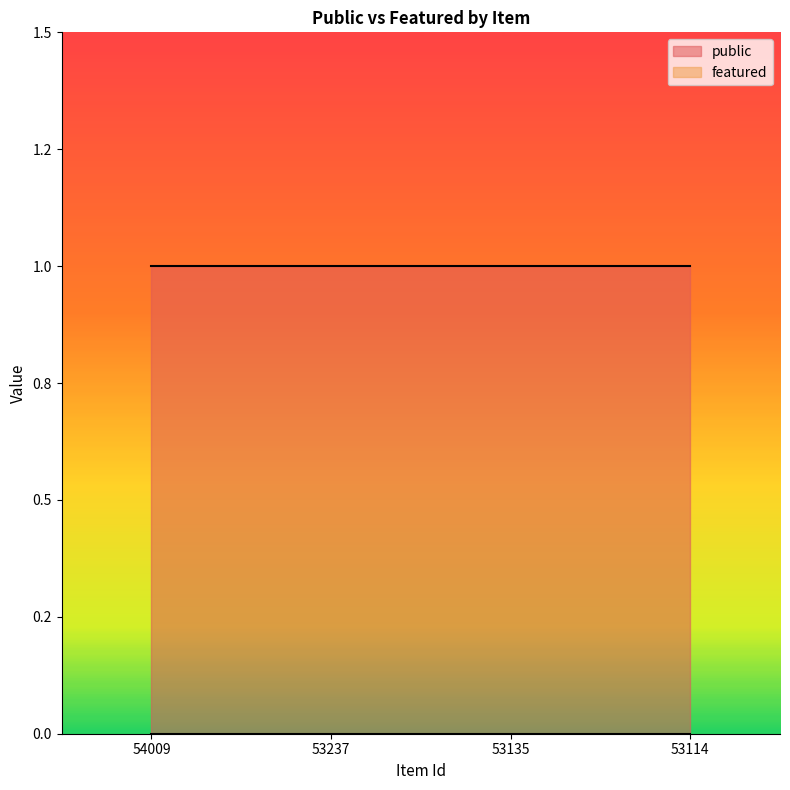

Reading right to left, what are all the values shown in this chart?

public: 53114=1	53135=1	53237=1	54009=1
featured: 53114=0	53135=0	53237=0	54009=0